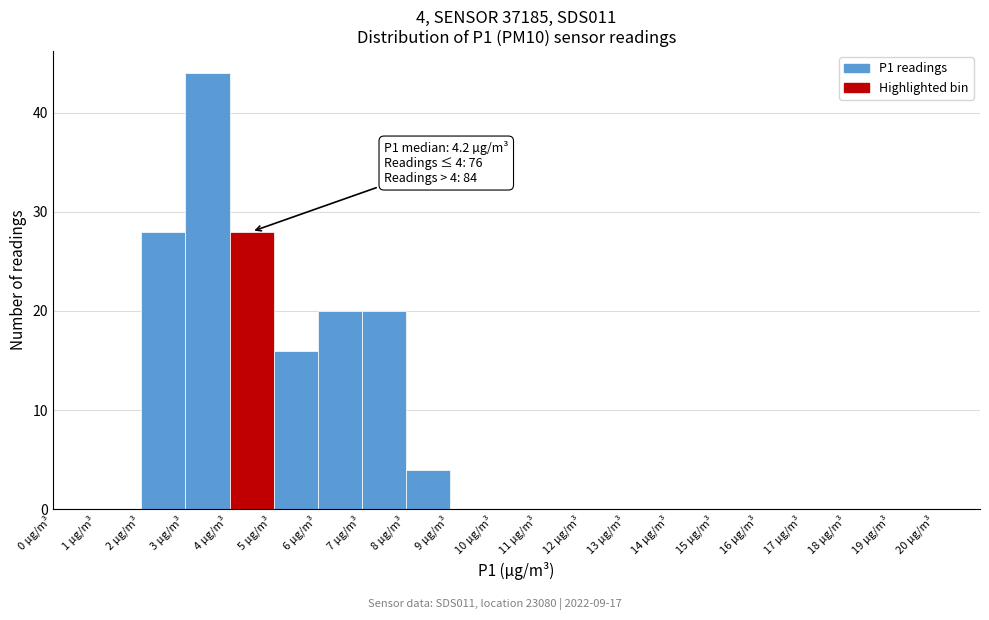

Over which range of the x-axis is the bar tallest?

3 to 4